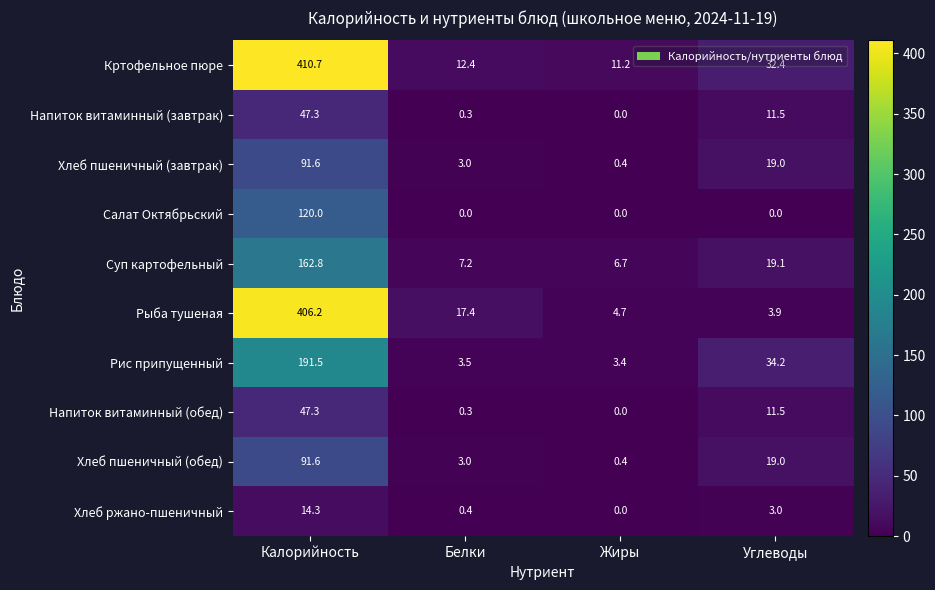

What is the lowest value of the Хлеб пшеничный (обед) series?

0.4